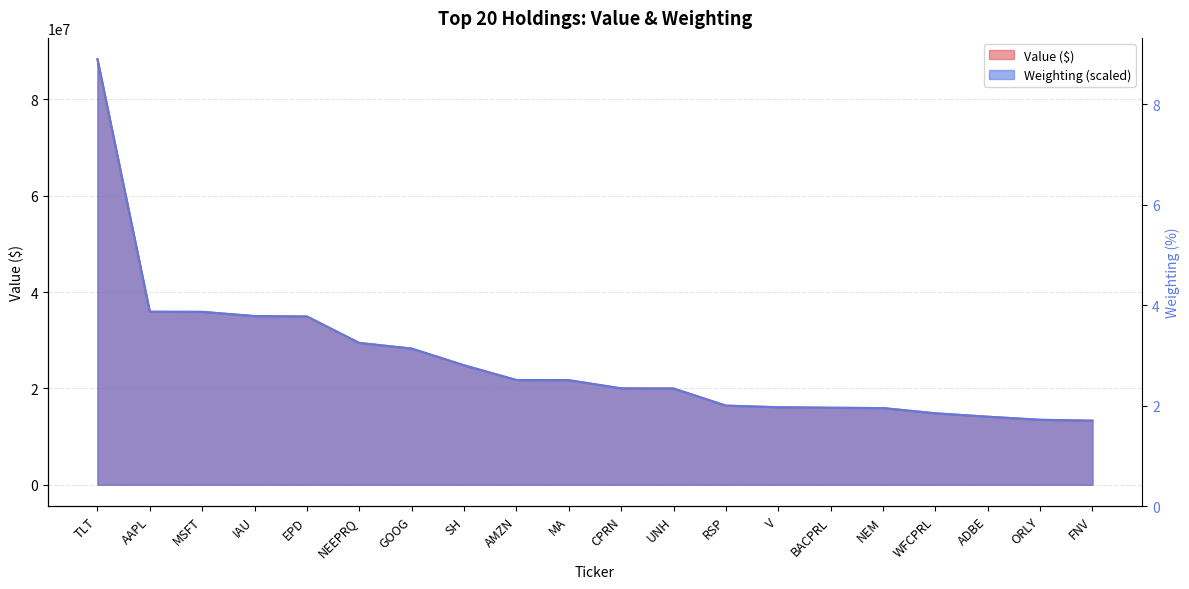

At which label is Weighting closest to 50829976?

AAPL